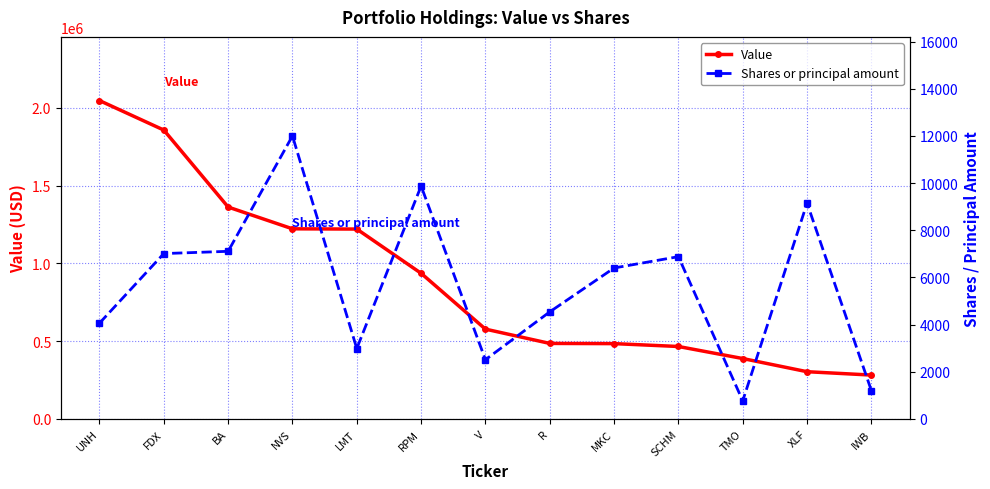

Which series has the largest range (max minus min)?

Value